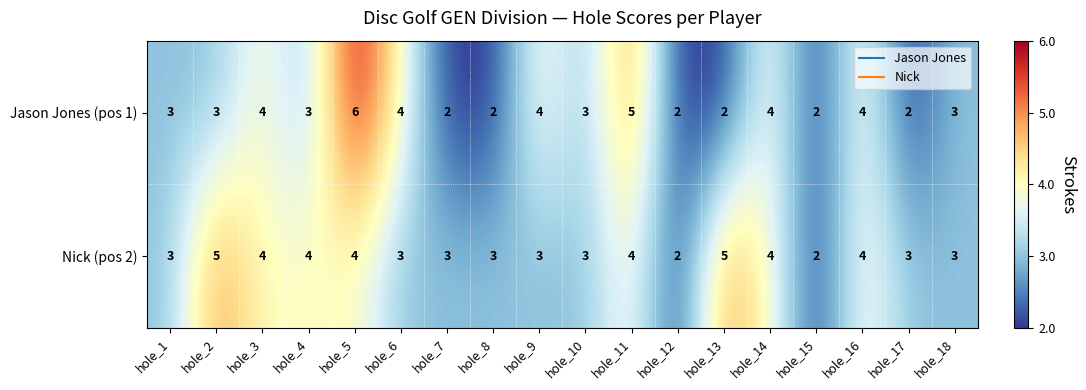

Is it true that Jason Jones (pos 1) equals 2 at hole_17?

True